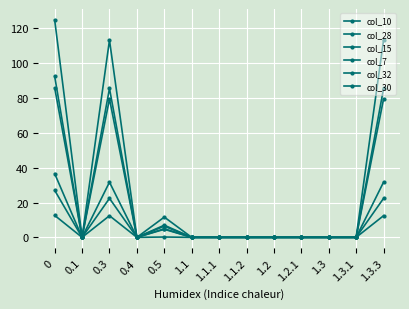

How many interior local peaks does the col_28 series have?

2